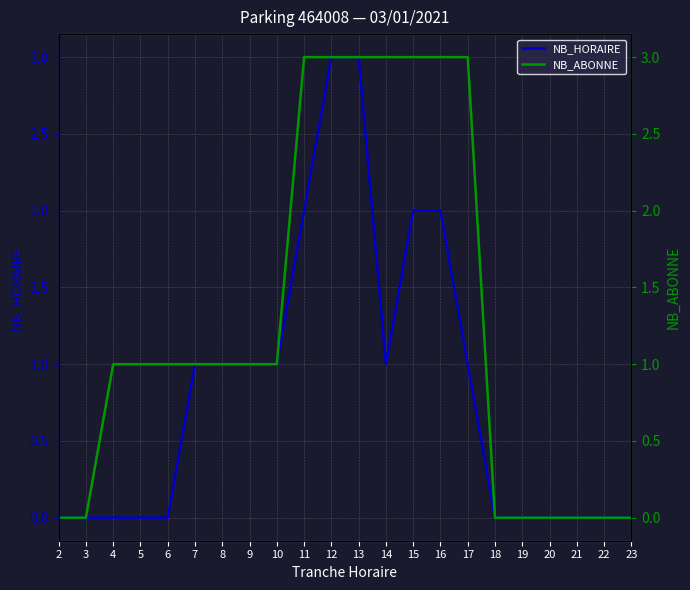

Reading left to right, list all the values displayed in this chart.

NB_HORAIRE: 2=0	3=0	4=0	5=0	6=0	7=1	8=1	9=1	10=1	11=2	12=3	13=3	14=1	15=2	16=2	17=1	18=0	19=0	20=0	21=0	22=0	23=0
NB_ABONNE: 2=0	3=0	4=1	5=1	6=1	7=1	8=1	9=1	10=1	11=3	12=3	13=3	14=3	15=3	16=3	17=3	18=0	19=0	20=0	21=0	22=0	23=0